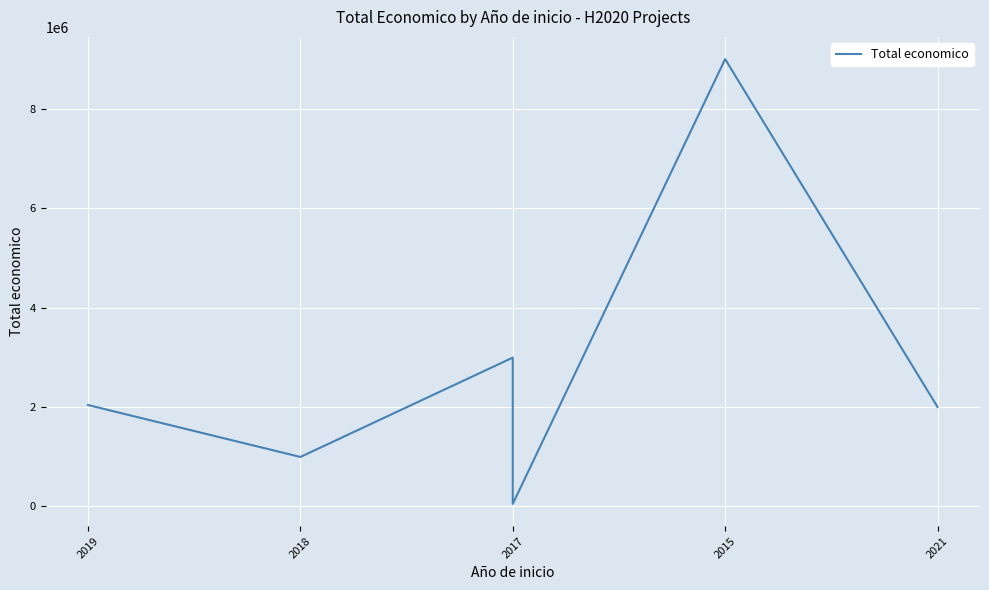

How many values exceed 2039415?

2